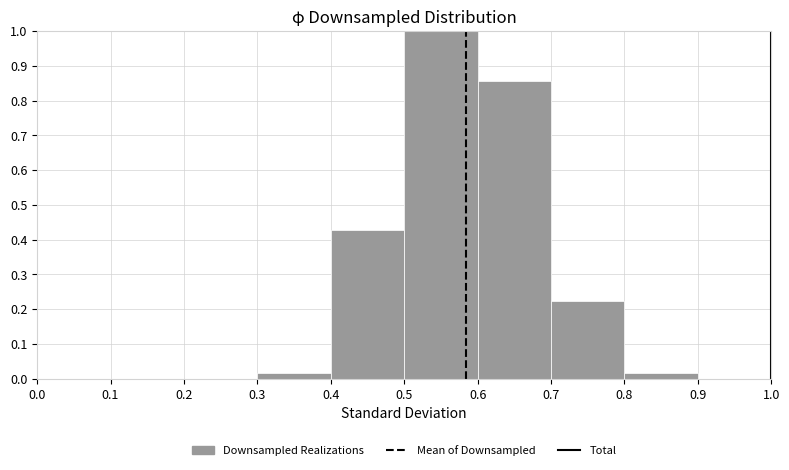

Over which range of the x-axis is the bar tallest?

0.5 to 0.6